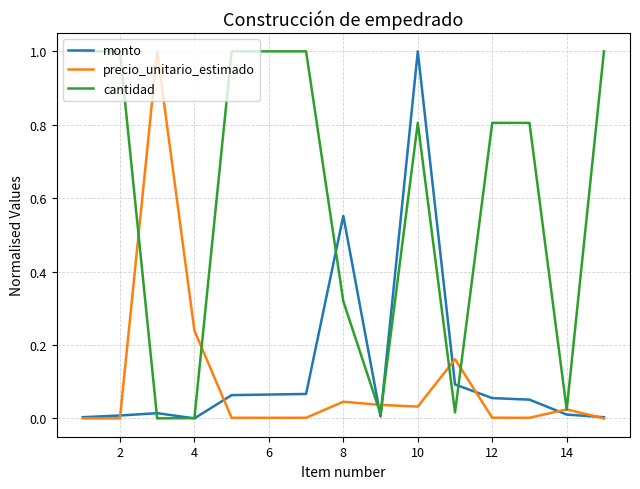

Does the chart have visible grid lines?

Yes